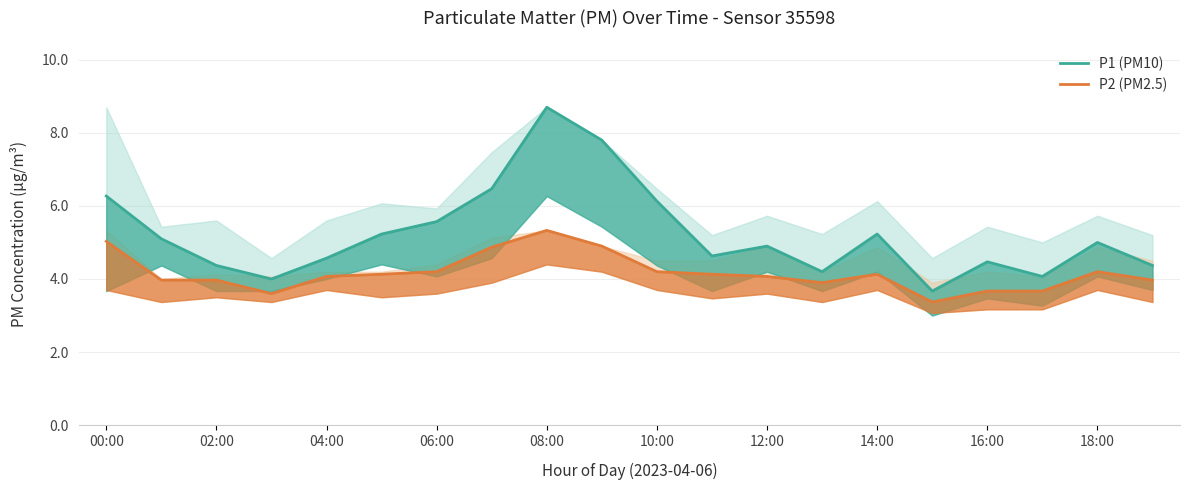

At which label does P1 (PM10) reach its minimum?

15